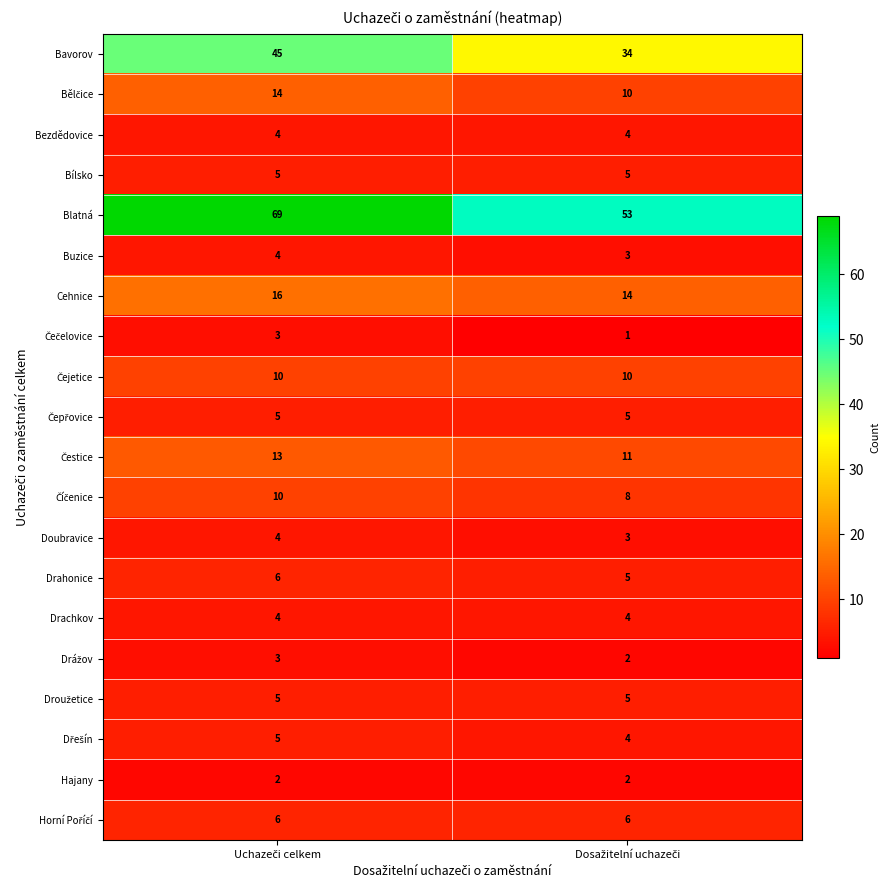

Which series has the widest spread of values?

Blatná